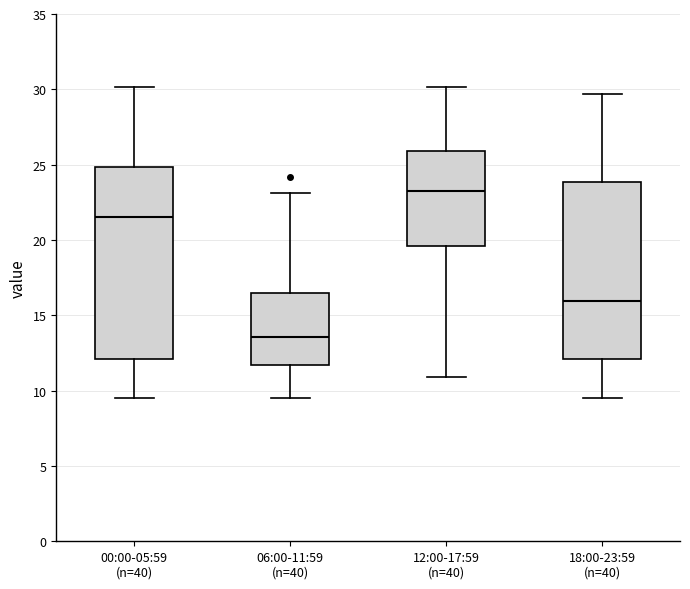

Where is the lower edge of the box for 00:00-05:59 (n=40) on the y-axis? The values are not printed on the chart, so give them approximately, as read against the axis.

12.0